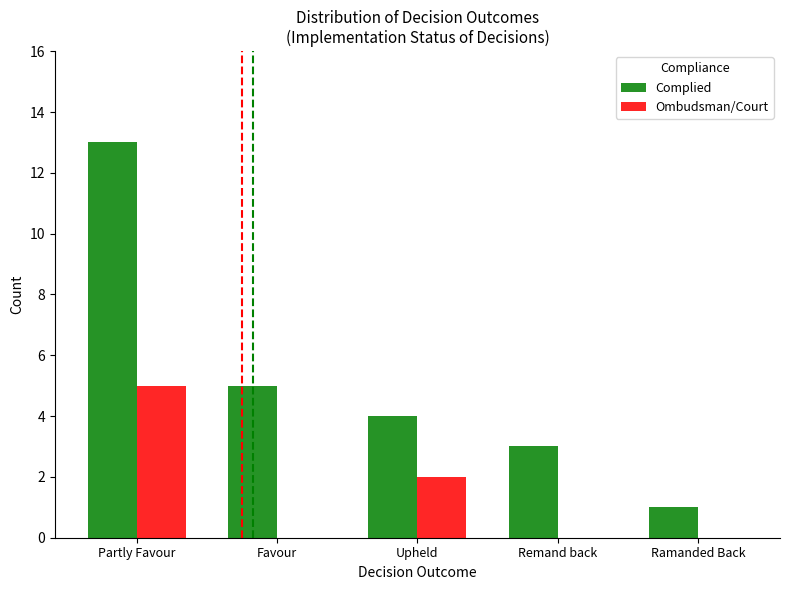

What is the greatest value displayed?

13